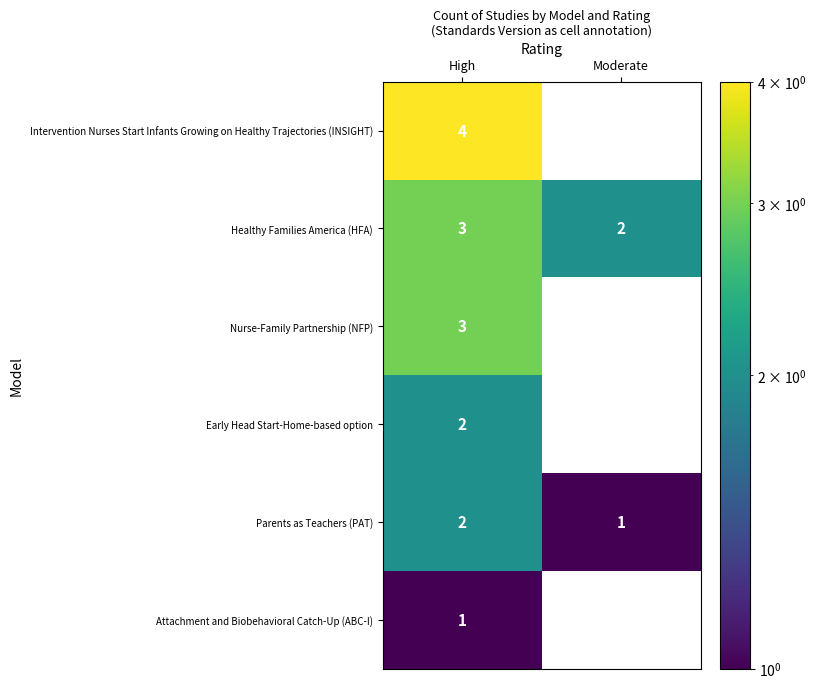

At which label is Healthy Families America (HFA) closest to 2?

Moderate